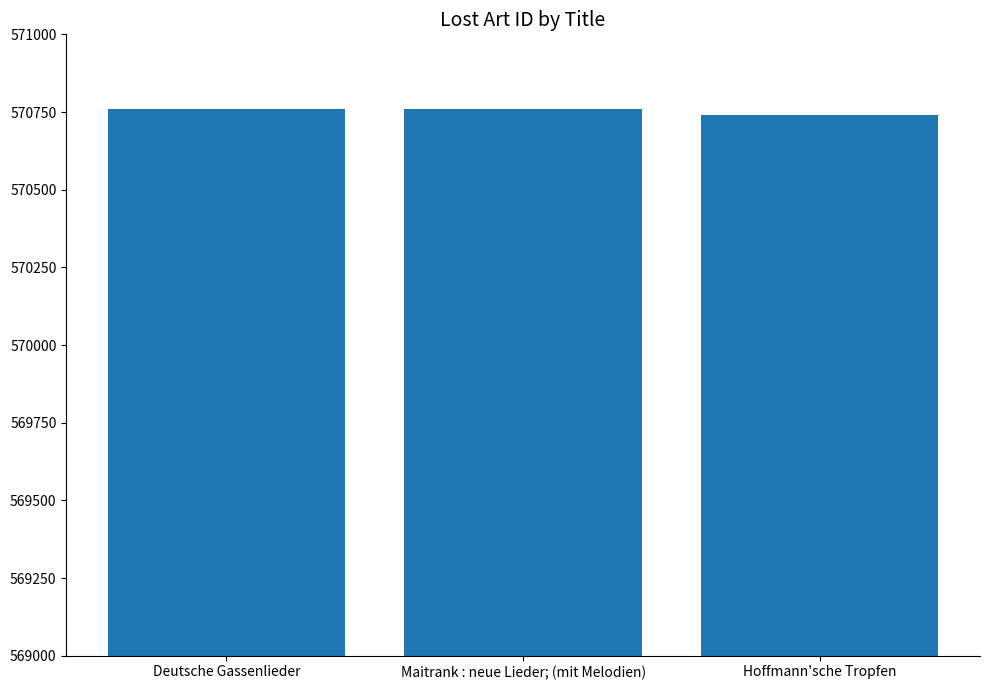

What is the label of the 2nd bar from the left?

Maitrank : neue Lieder; (mit Melodien)